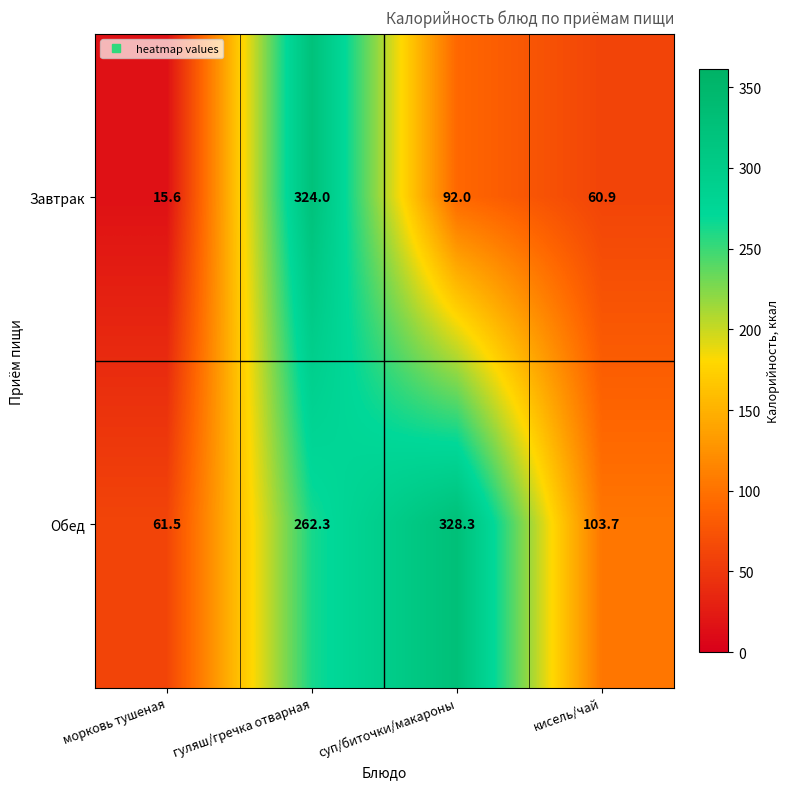

What is the sum of the Завтрак values at морковь тушеная and кисель/чай?

76.5